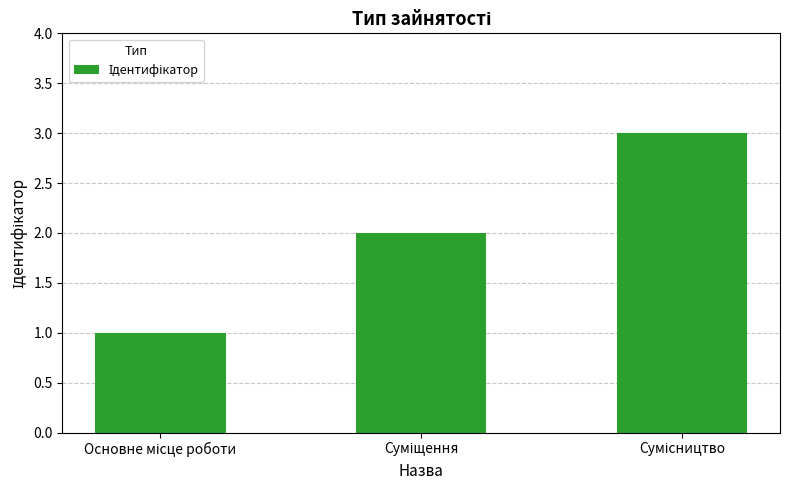

What is the greatest value displayed?

3